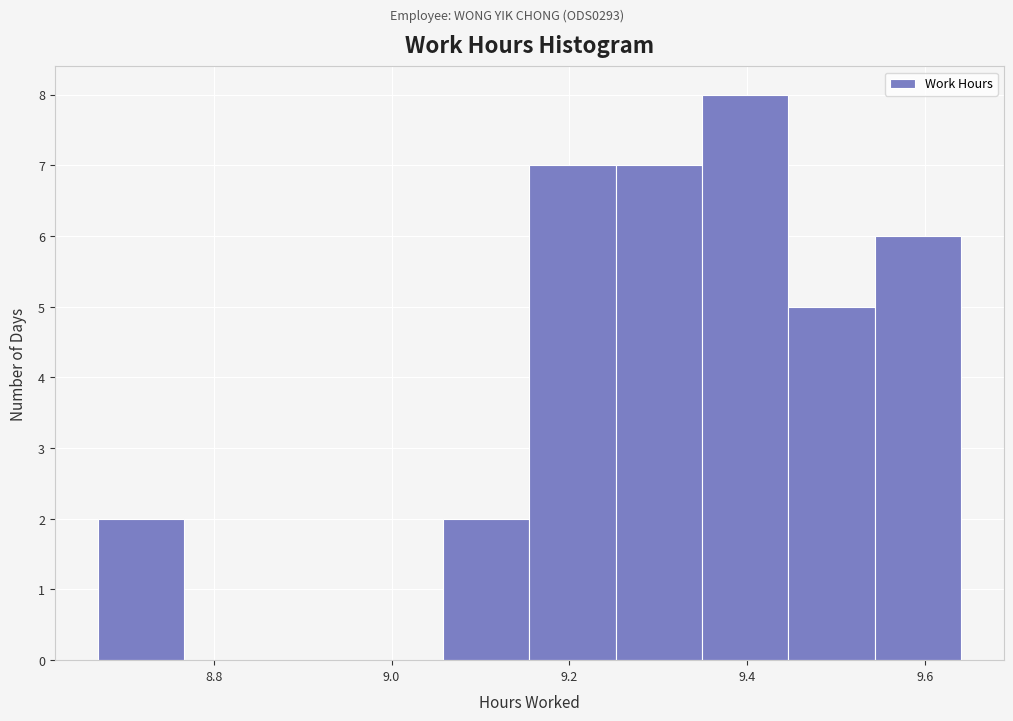

Reading left to right, transcribe this chart: for each bar, give the range it covers on the x-axis and its height. Neither the bar edges nor the heights are printed on the chart, so give them approximately, as read against the axes.

8.68 to 8.76: 2
8.76 to 8.86: 0
8.86 to 8.96: 0
8.96 to 9.06: 0
9.06 to 9.16: 2
9.16 to 9.26: 7
9.26 to 9.34: 7
9.34 to 9.44: 8
9.44 to 9.54: 5
9.54 to 9.64: 6